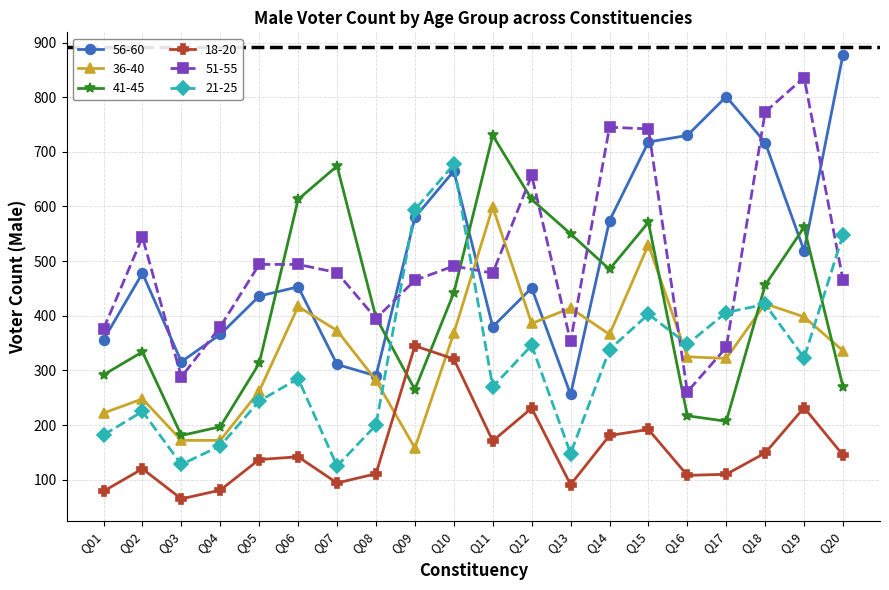

What is the total value across all series at Q17?

2188